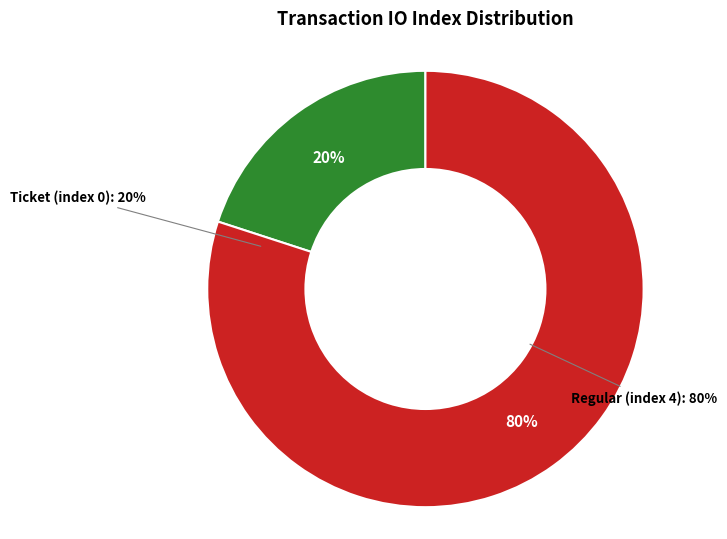

How many segments does this pie chart have?

2